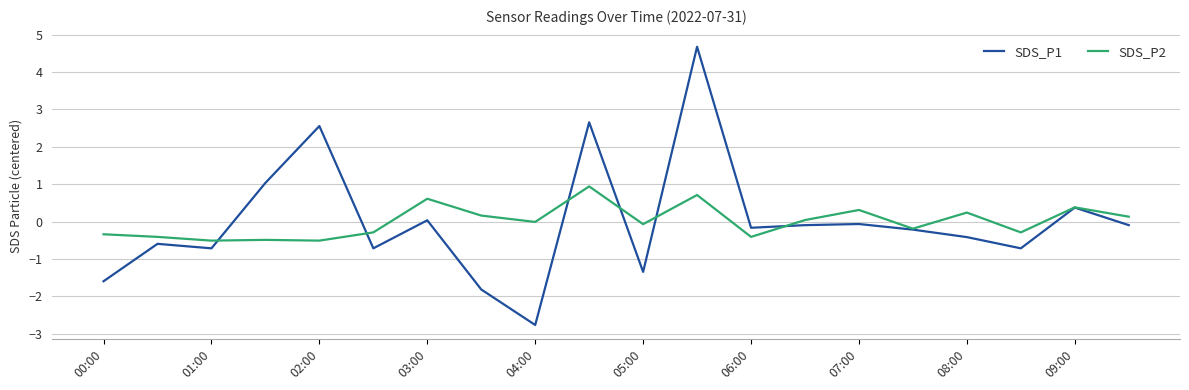

After their last crossing, which series has the higher values: SDS_P1 or SDS_P2?

SDS_P2